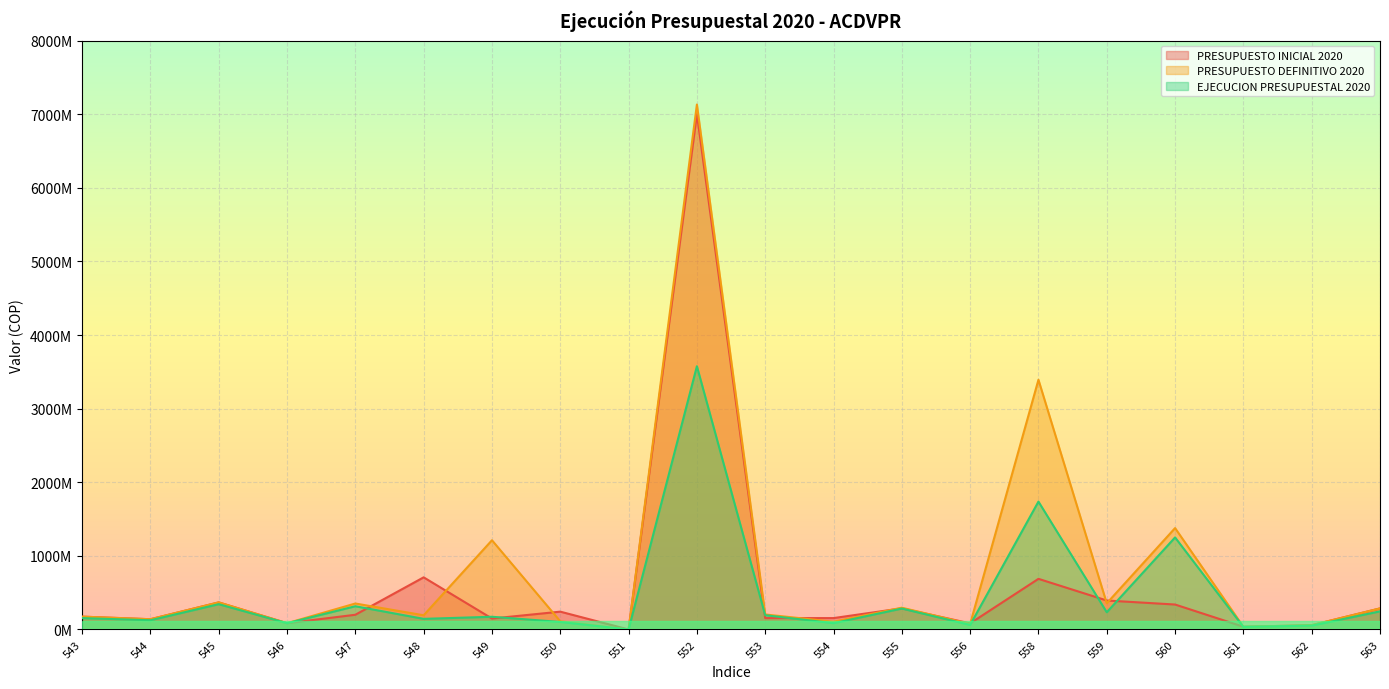

Read the PRESUPUESTO INICIAL 2020 value at 548.

708411200